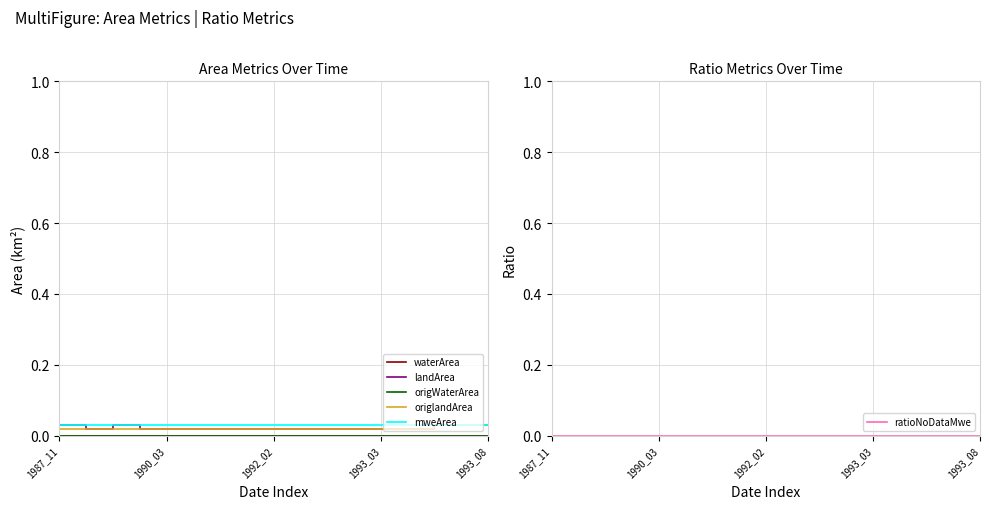

Is this an area chart (filled region under the line)?

No